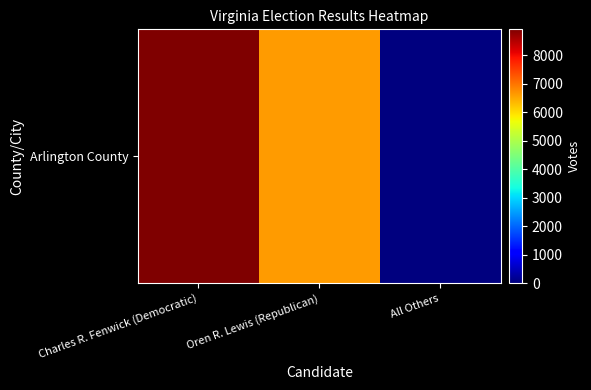

The chart shows a value of 9271 at Oren R. Lewis (Republican). True or false?

False